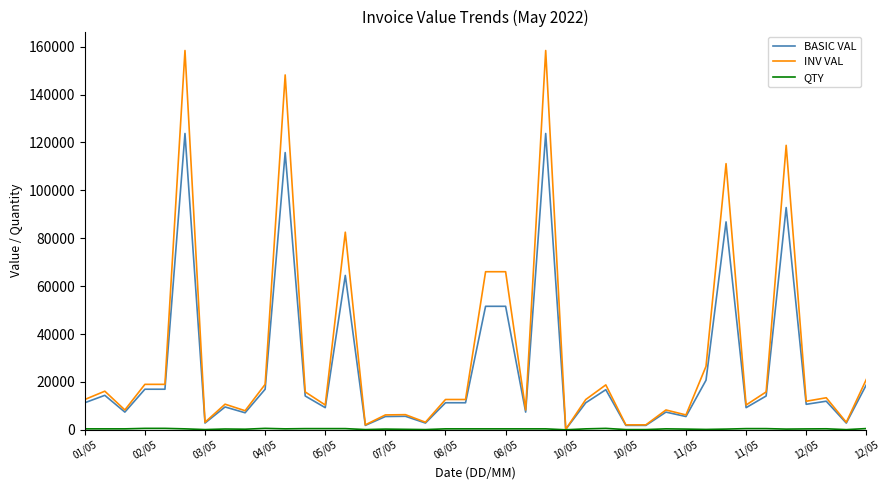

How many distinct data groups are displayed?

3